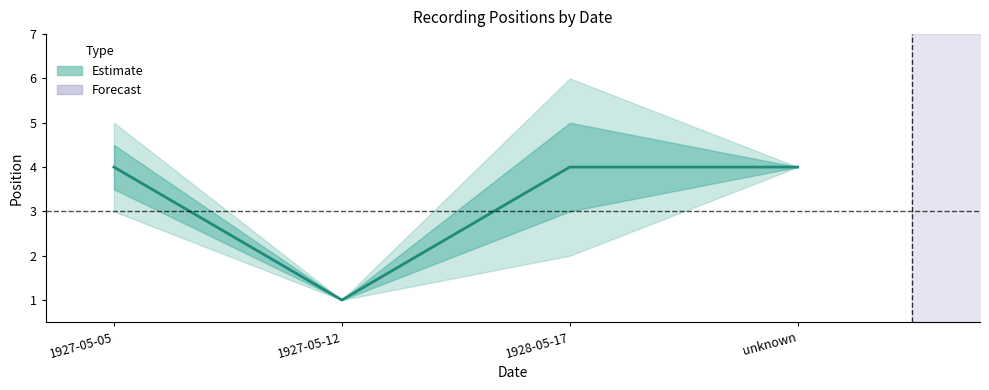

What is the approximate value at 1927-05-12?

1